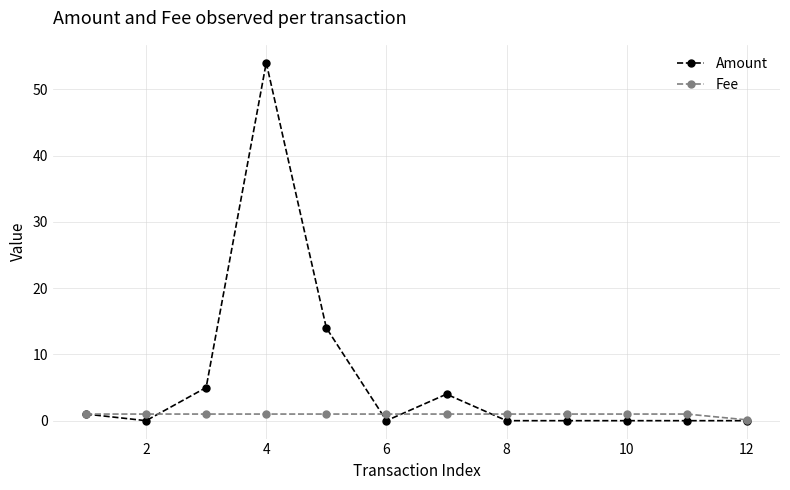

At how many categories does at least one series exceed 2?

4